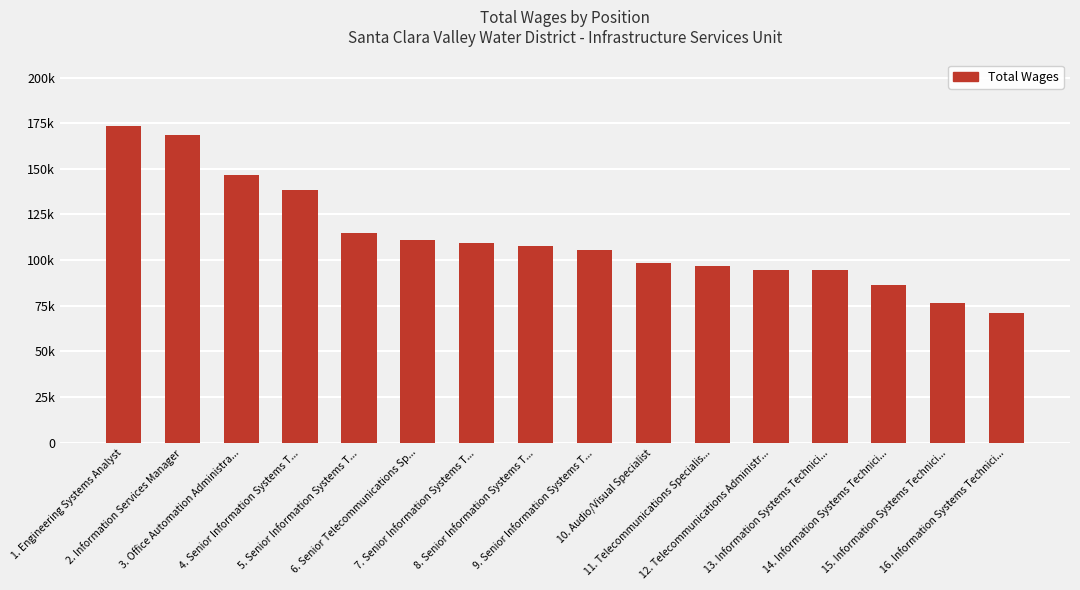

Does the chart contain any negative values?

No